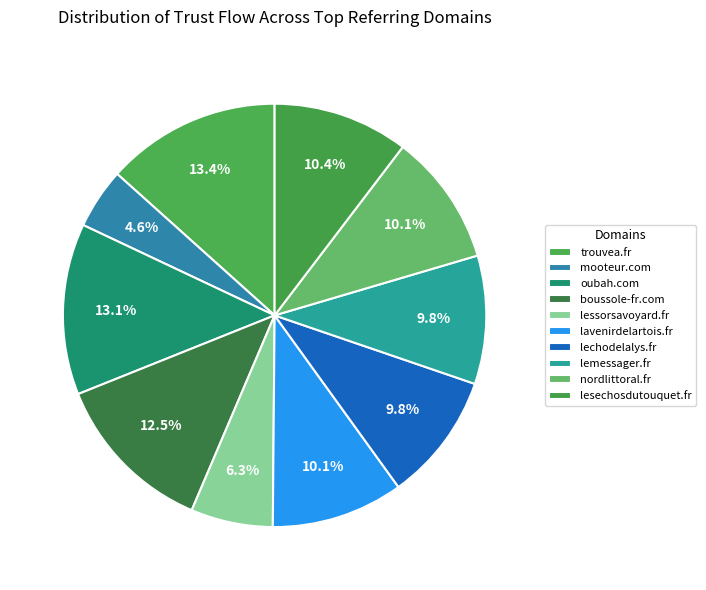

Is it true that boussole-fr.com is 13% of the pie?

True